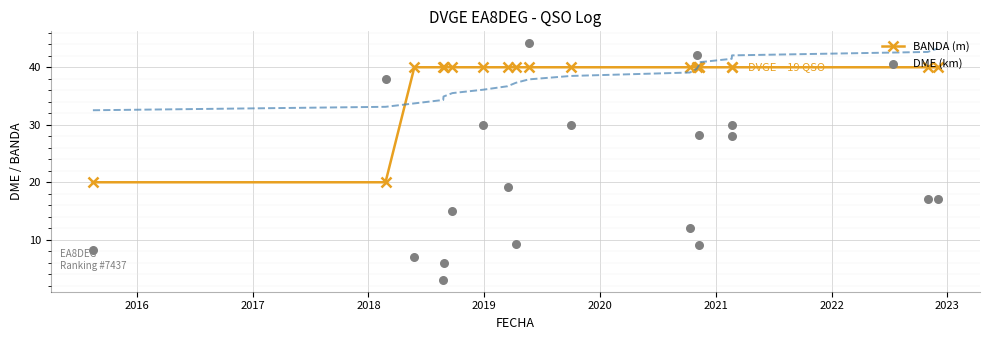

What is the value of the BANDA (m) point at the 11th from the left?

40